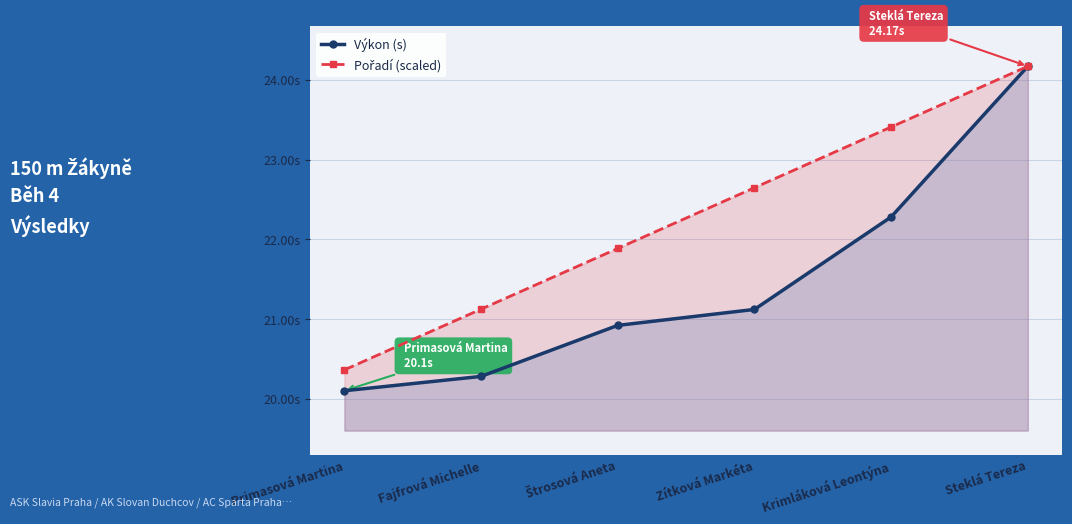

What are all the series names shown in the legend?

Výkon (s), Pořadí (scaled)